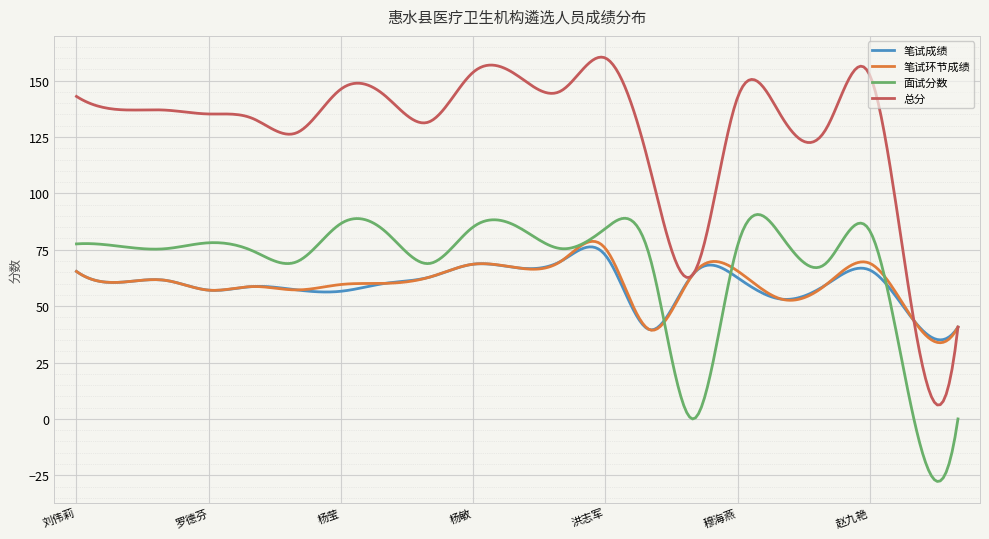

Which series has the largest total across all categories?

总分